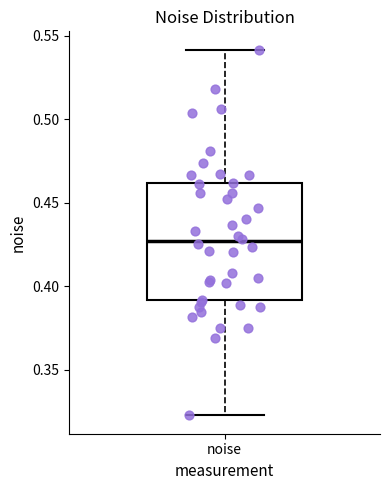

Transcribe this box plot: give where the median line is, the range the box spans, and where the two whiskers end, as read against the y-axis. The values are not printed on the chart, so give them approximately, as read against the axis.

median 0.425, box 0.390 to 0.460, whiskers 0.325 to 0.540